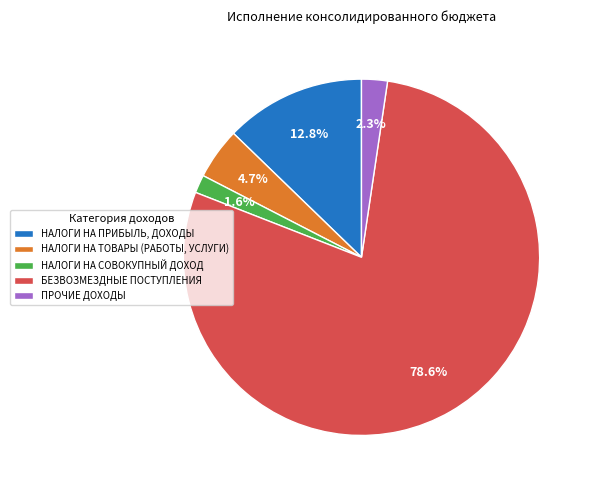

To the nearest percent, what portion does НАЛОГИ НА ТОВАРЫ (РАБОТЫ, УСЛУГИ) represent?

5%